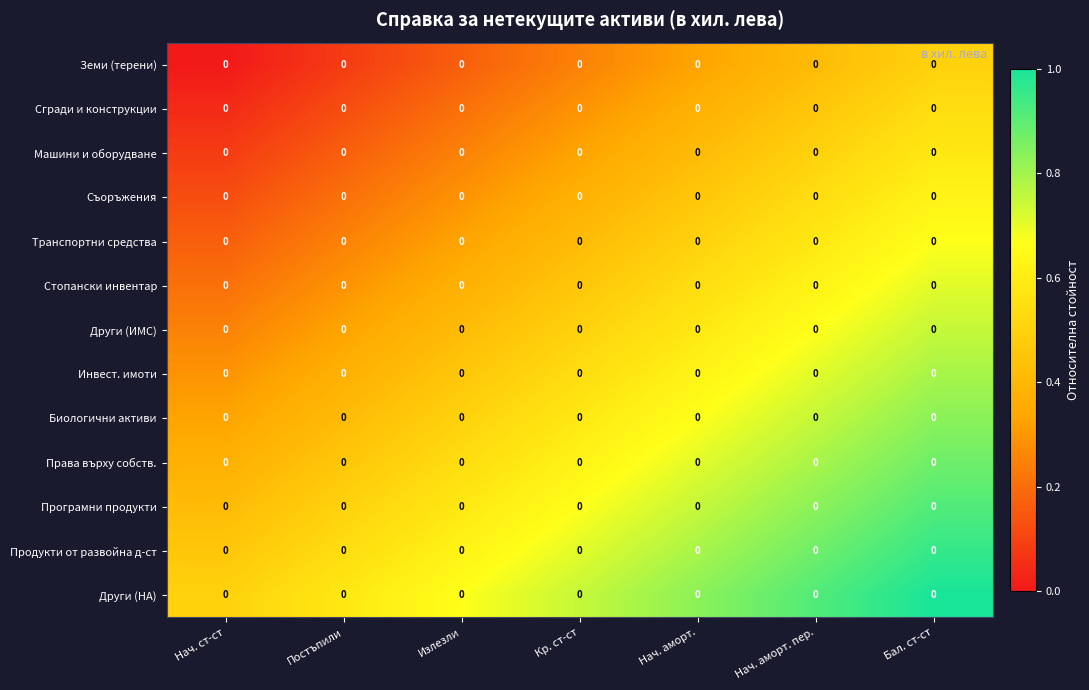

Count the Стопански инвентар values in the range 0 to 1.

7